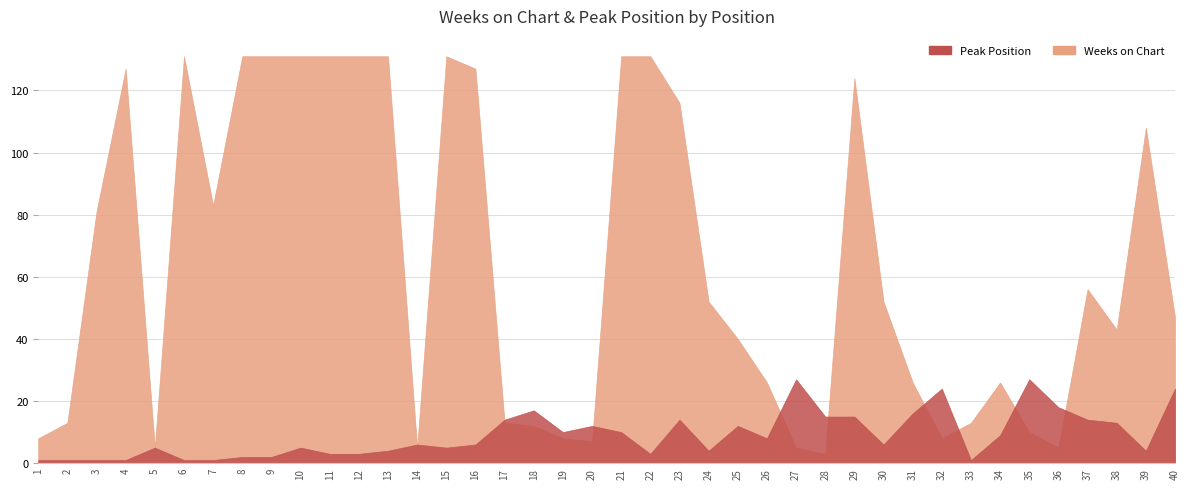

What is the highest value of the Weeks on Chart series?

131